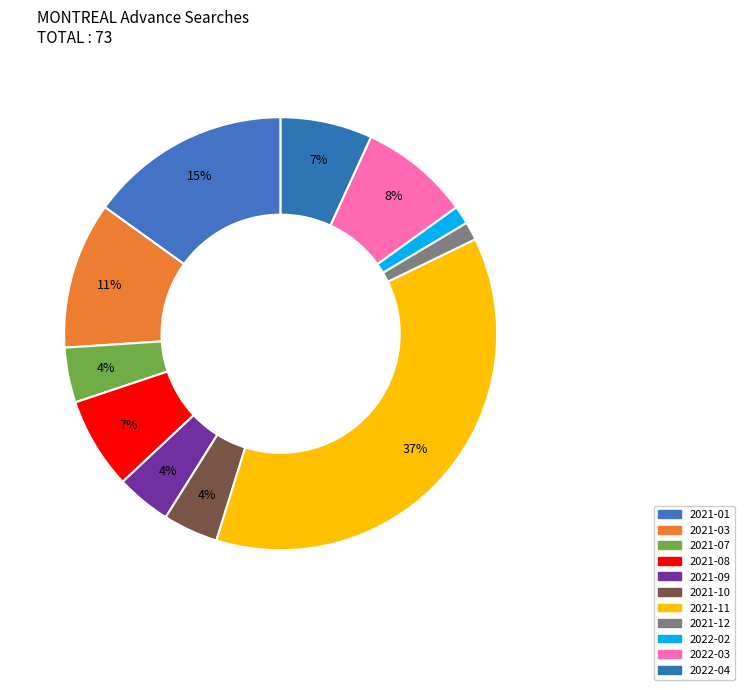

How many segments does this pie chart have?

11